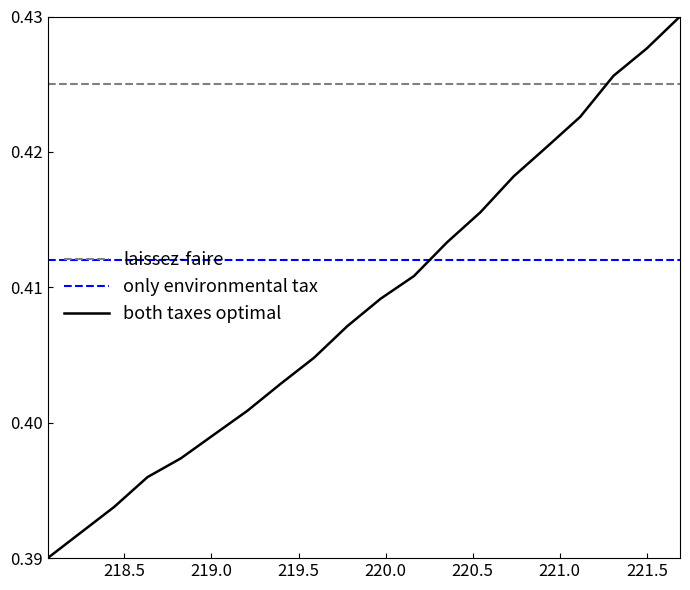

How many lines are shown in the chart?

3